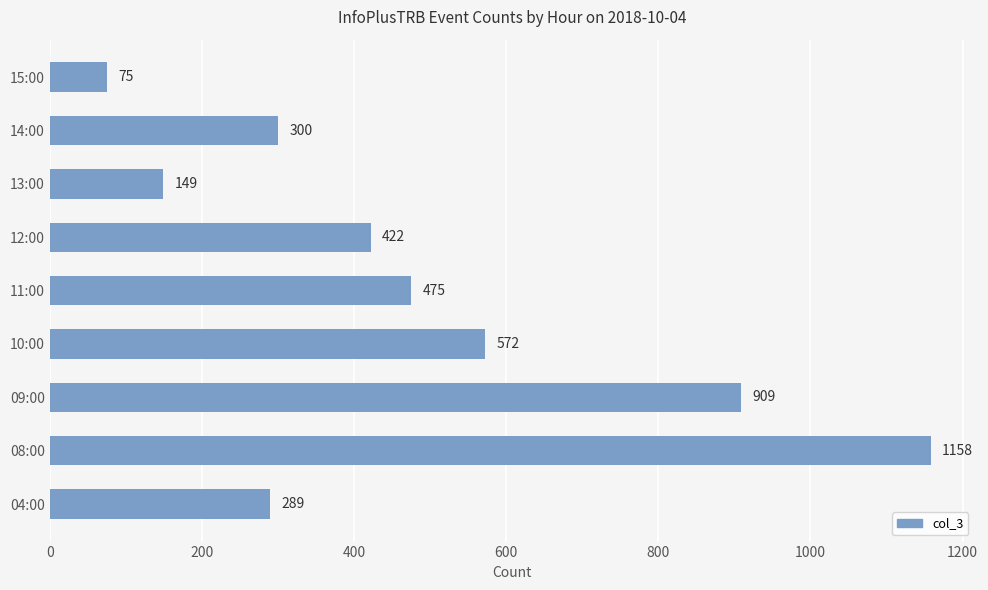

Approximately how many times larger is the value at 08:00 compared to 12:00?

2.7